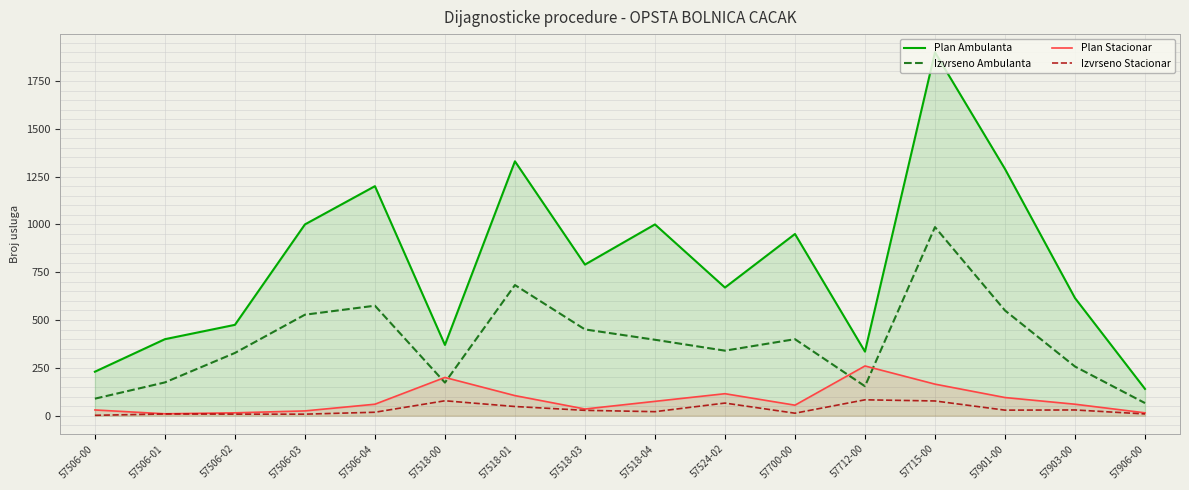

At which category is the sum across all series the highest?

57715-00